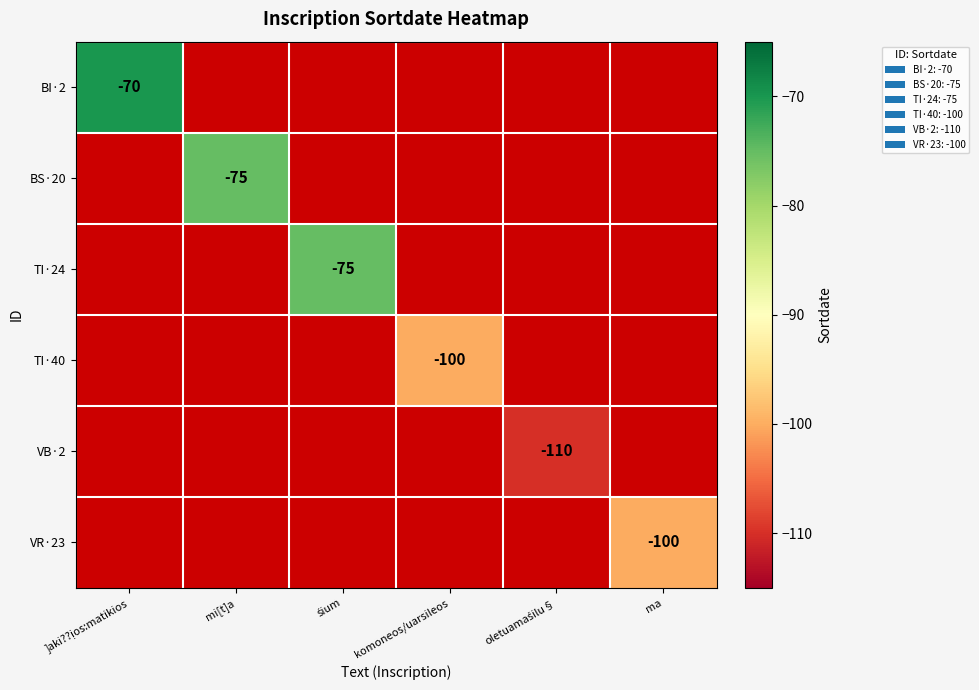

Count the number of categories in the chart.

6